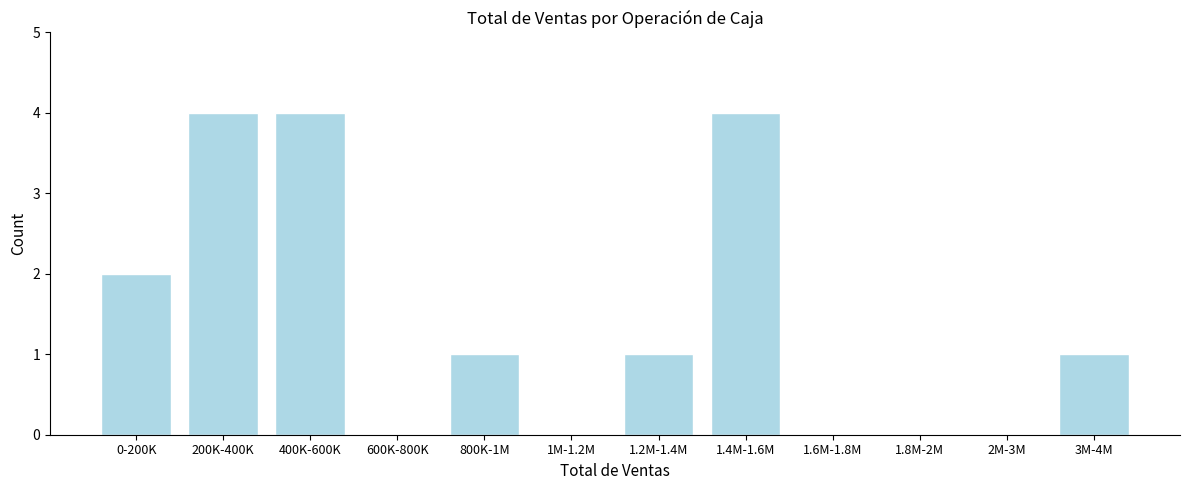

Reading left to right, what are all the values shown in this chart?

0-200K=2	200K-400K=4	400K-600K=4	600K-800K=0	800K-1M=1	1M-1.2M=0	1.2M-1.4M=1	1.4M-1.6M=4	1.6M-1.8M=0	1.8M-2M=0	2M-3M=0	3M-4M=1